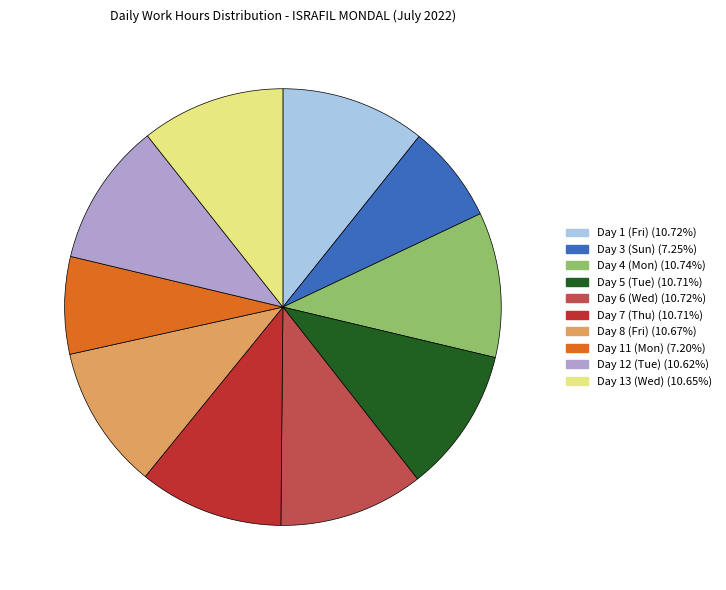

How many slices are in this pie chart?

10